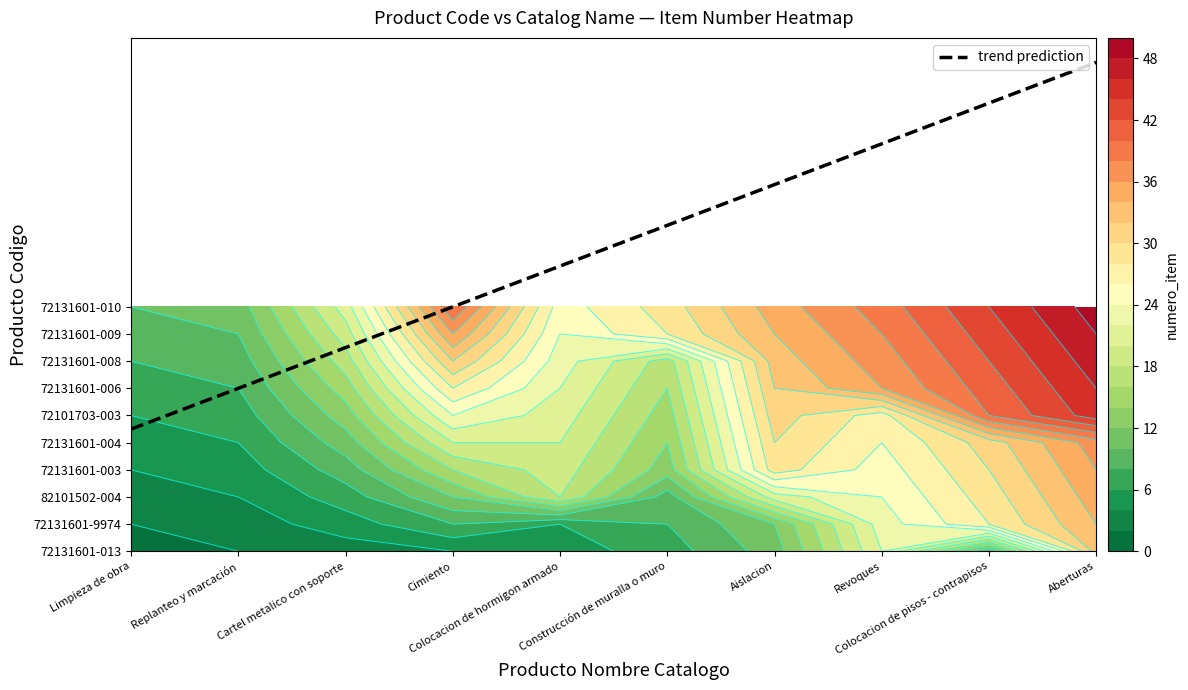

What is the difference between the maximum and minimum values in the Aberturas series?

16